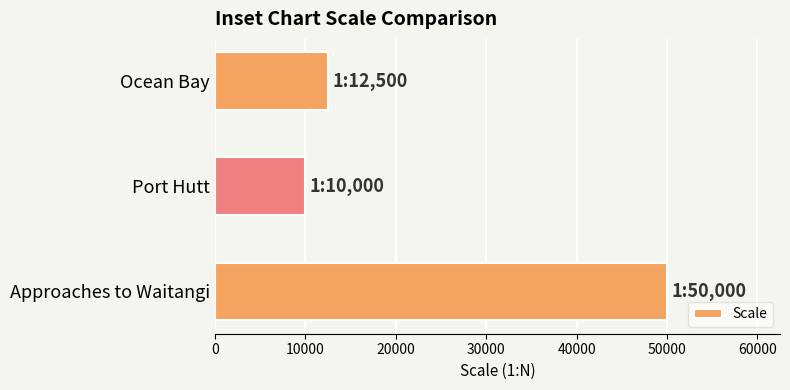

What is the sum of all values?

72500